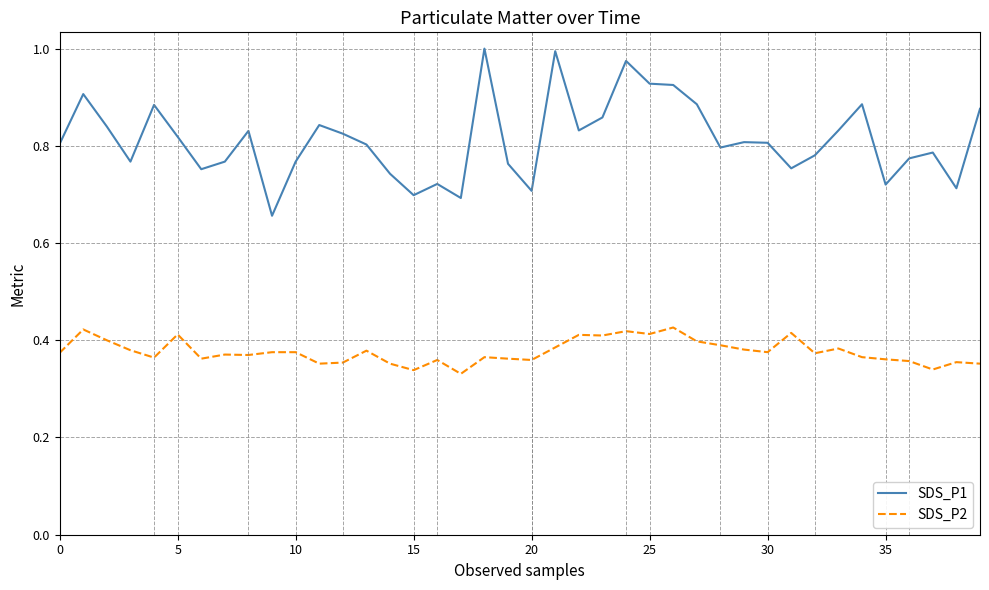

Which series has the largest range (max minus min)?

SDS_P1